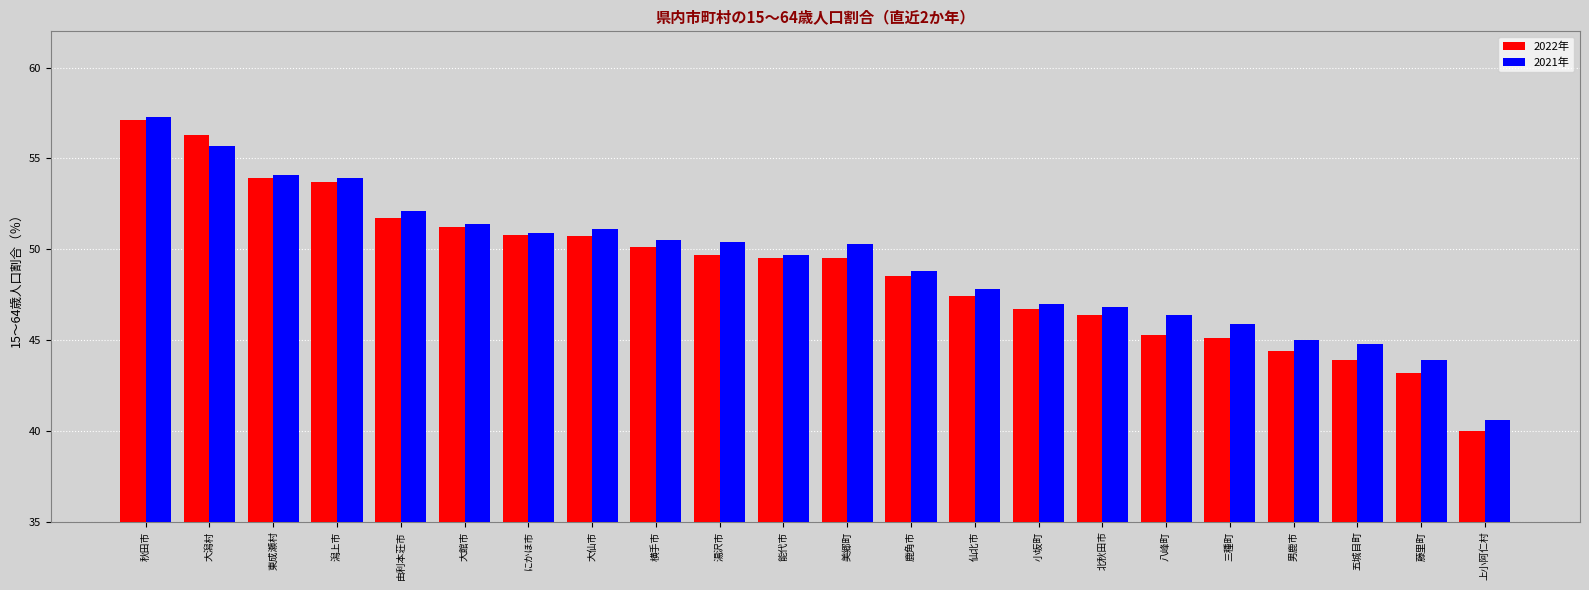

True or false: 2021年 has a value of 77.6 at 横手市.

False